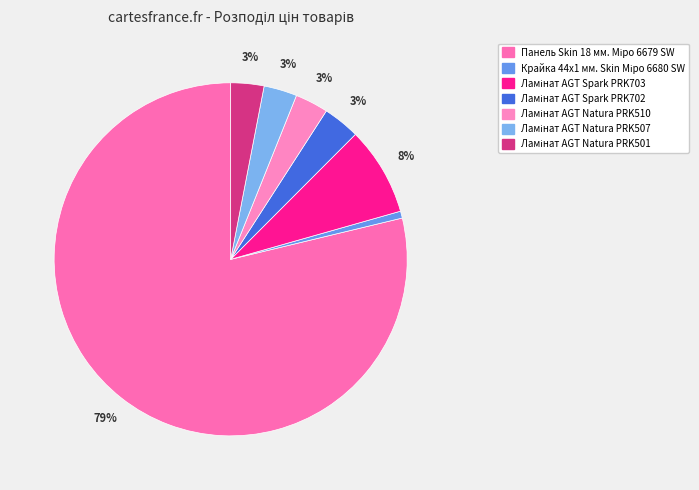

Rank the categories by value from highest to lowest.

Панель Skin 18 мм. Міро 6679 SW, Ламінат AGT Spark PRK703, Ламінат AGT Spark PRK702, Ламінат AGT Natura PRK510, Ламінат AGT Natura PRK507, Ламінат AGT Natura PRK501, Крайка 44x1 мм. Skin Міро 6680 SW